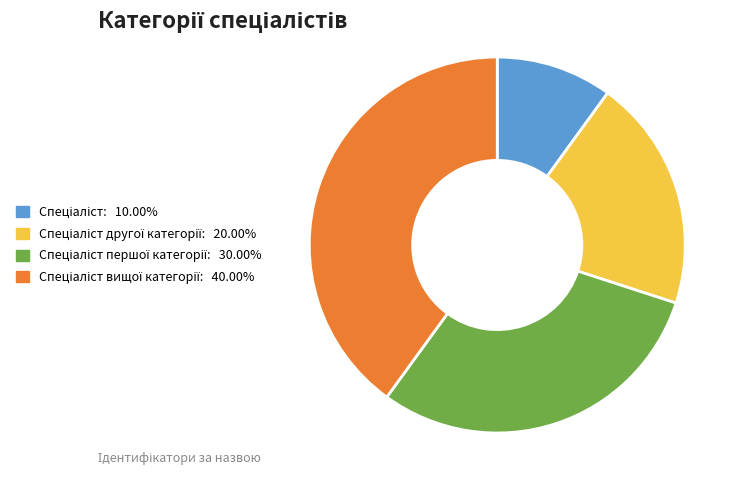

Is there any slice that represents more than half of the pie?

No